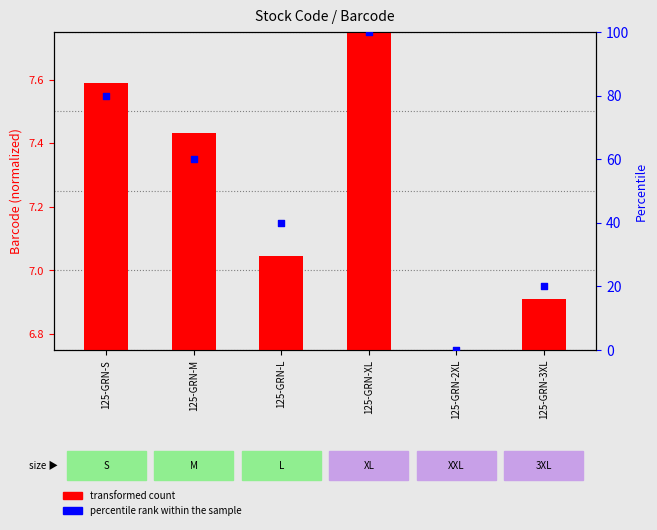

Which series has the largest total across all categories?

percentile rank within the sample